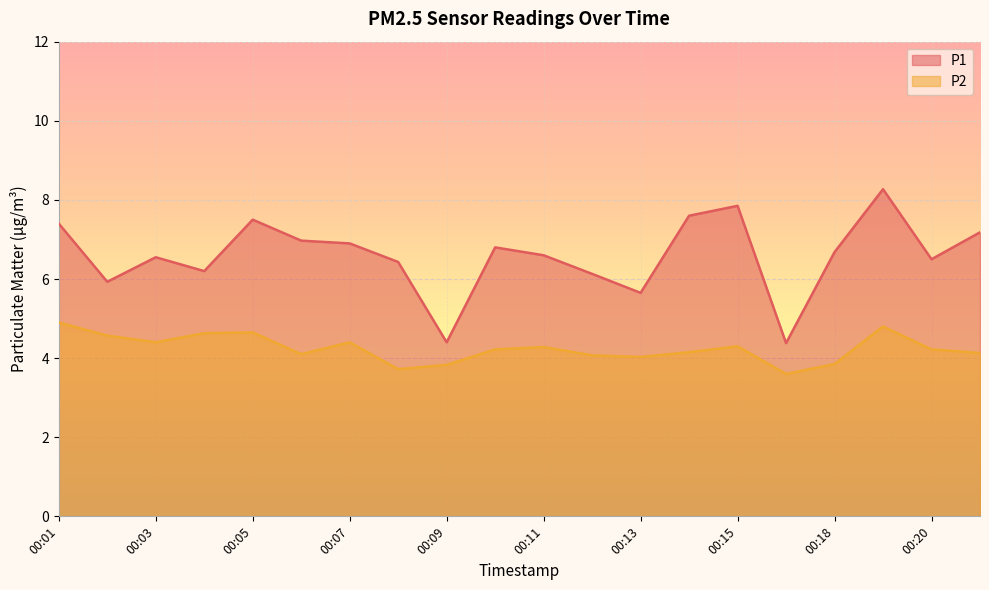

What is the value of the P2 point at the 14th from the left?

4.2